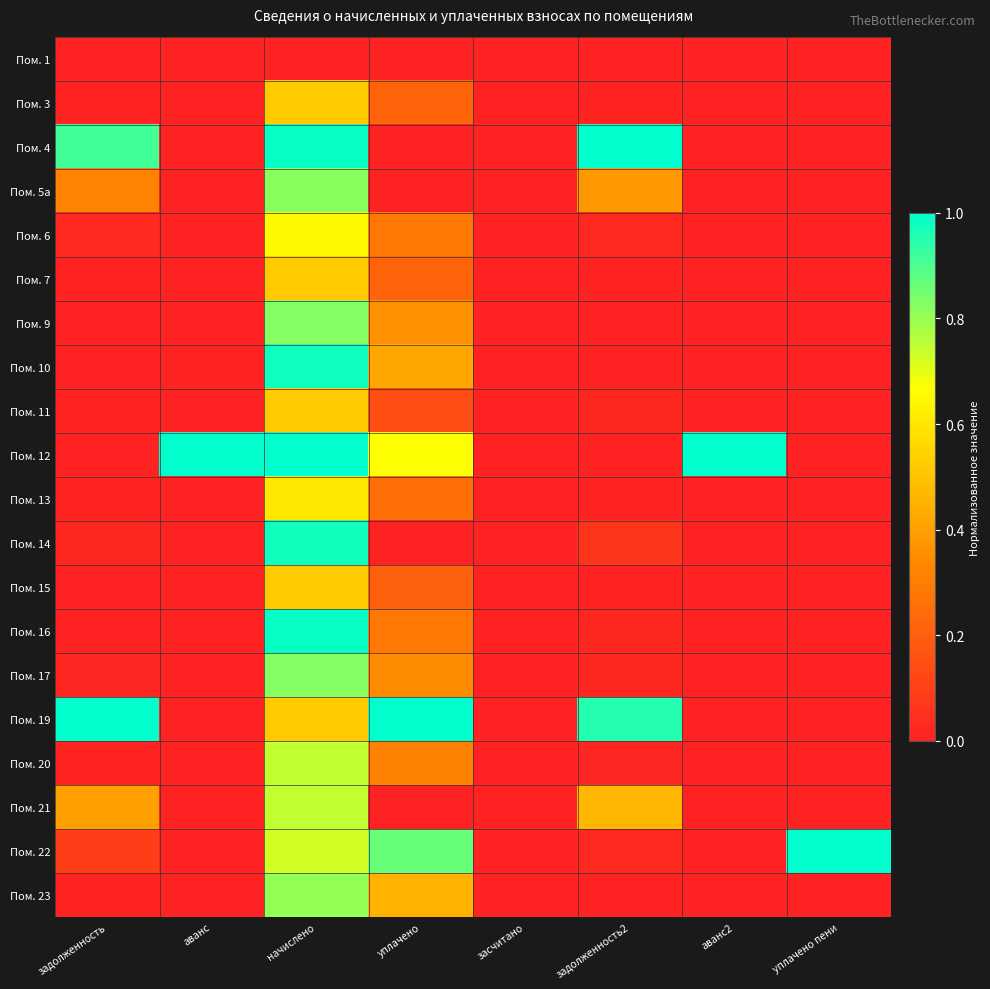

Between аванс2 and начислено, which is larger?

аванс2